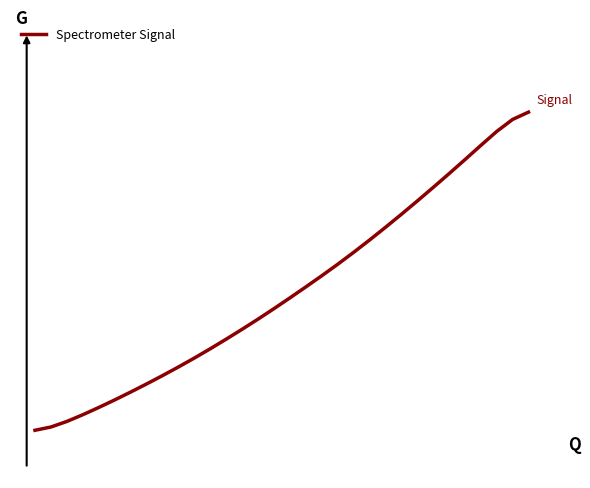

Does the chart have visible grid lines?

No